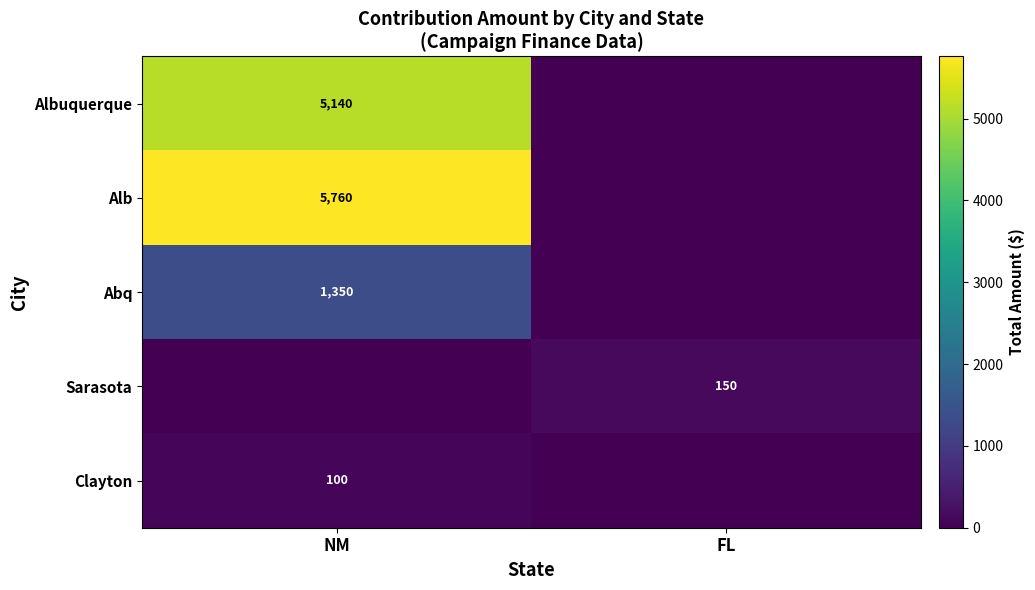

The value of Albuquerque at NM is 5140. True or false?

True